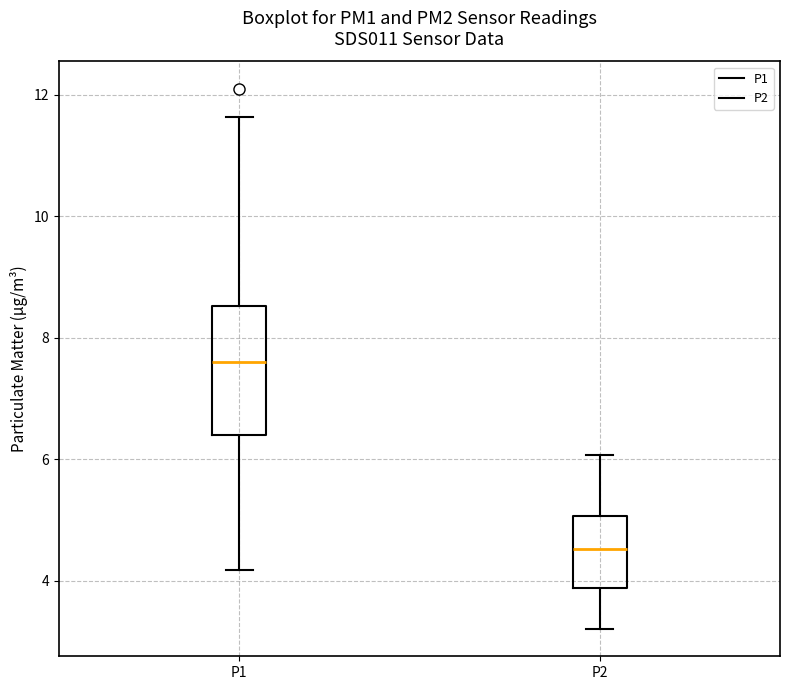

Which box is the tallest, from its lower edge to its upper edge?

P1